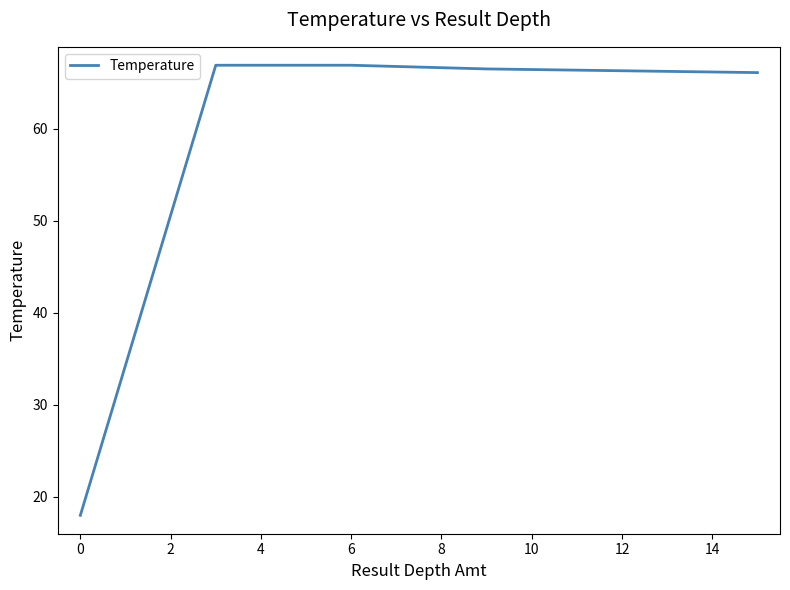

What is the minimum value shown in the chart?

18.0